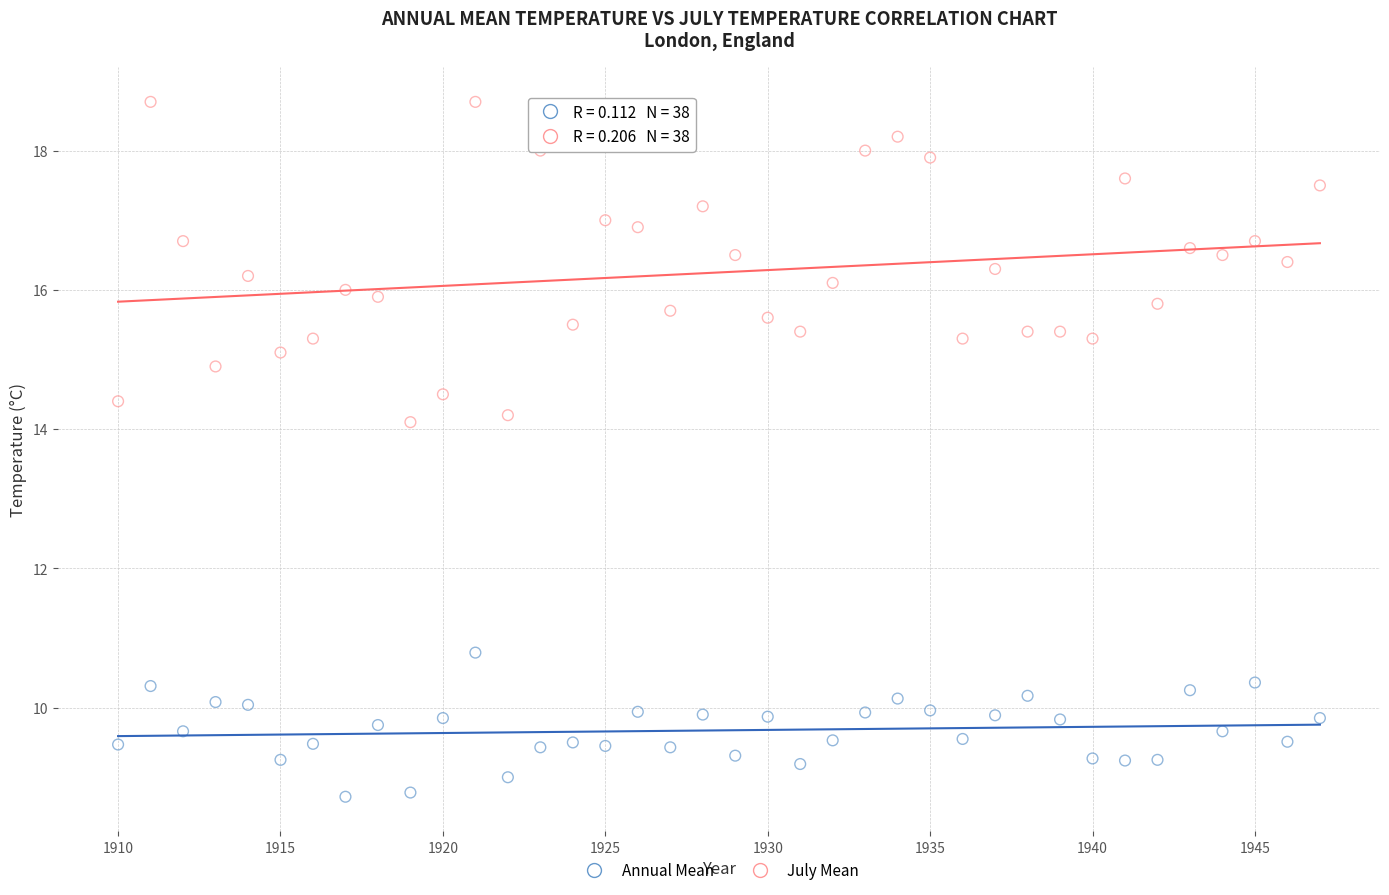

Which series has the widest spread of Y values?

July Mean